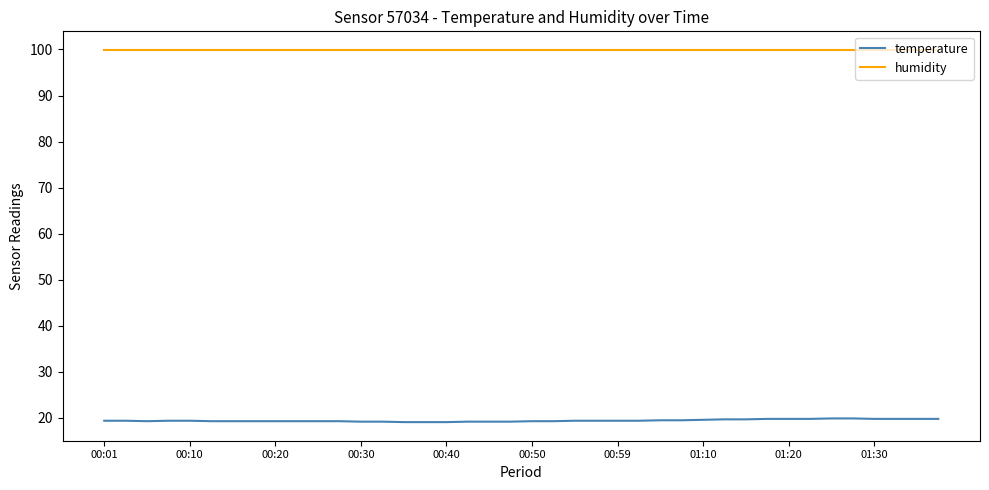

Rank the series by their average value, from highest to lowest.

humidity, temperature